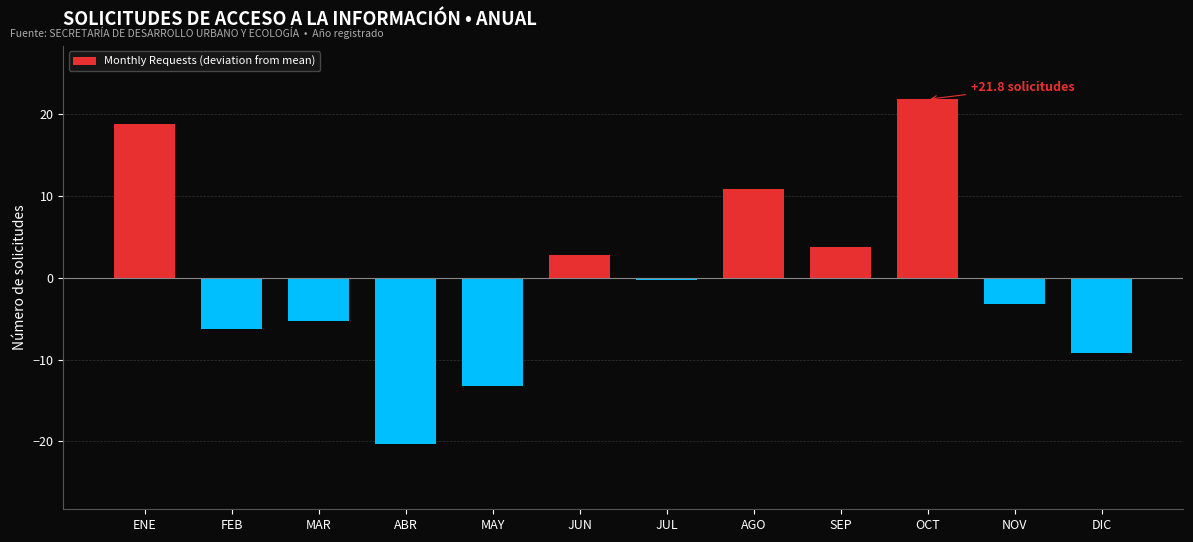

Reading left to right, what are all the values shown in this chart?

ENE=18.8	FEB=-6.2	MAR=-5.2	ABR=-20.2	MAY=-13.2	JUN=2.8	JUL=-0.2	AGO=10.8	SEP=3.8	OCT=21.8	NOV=-3.2	DIC=-9.2